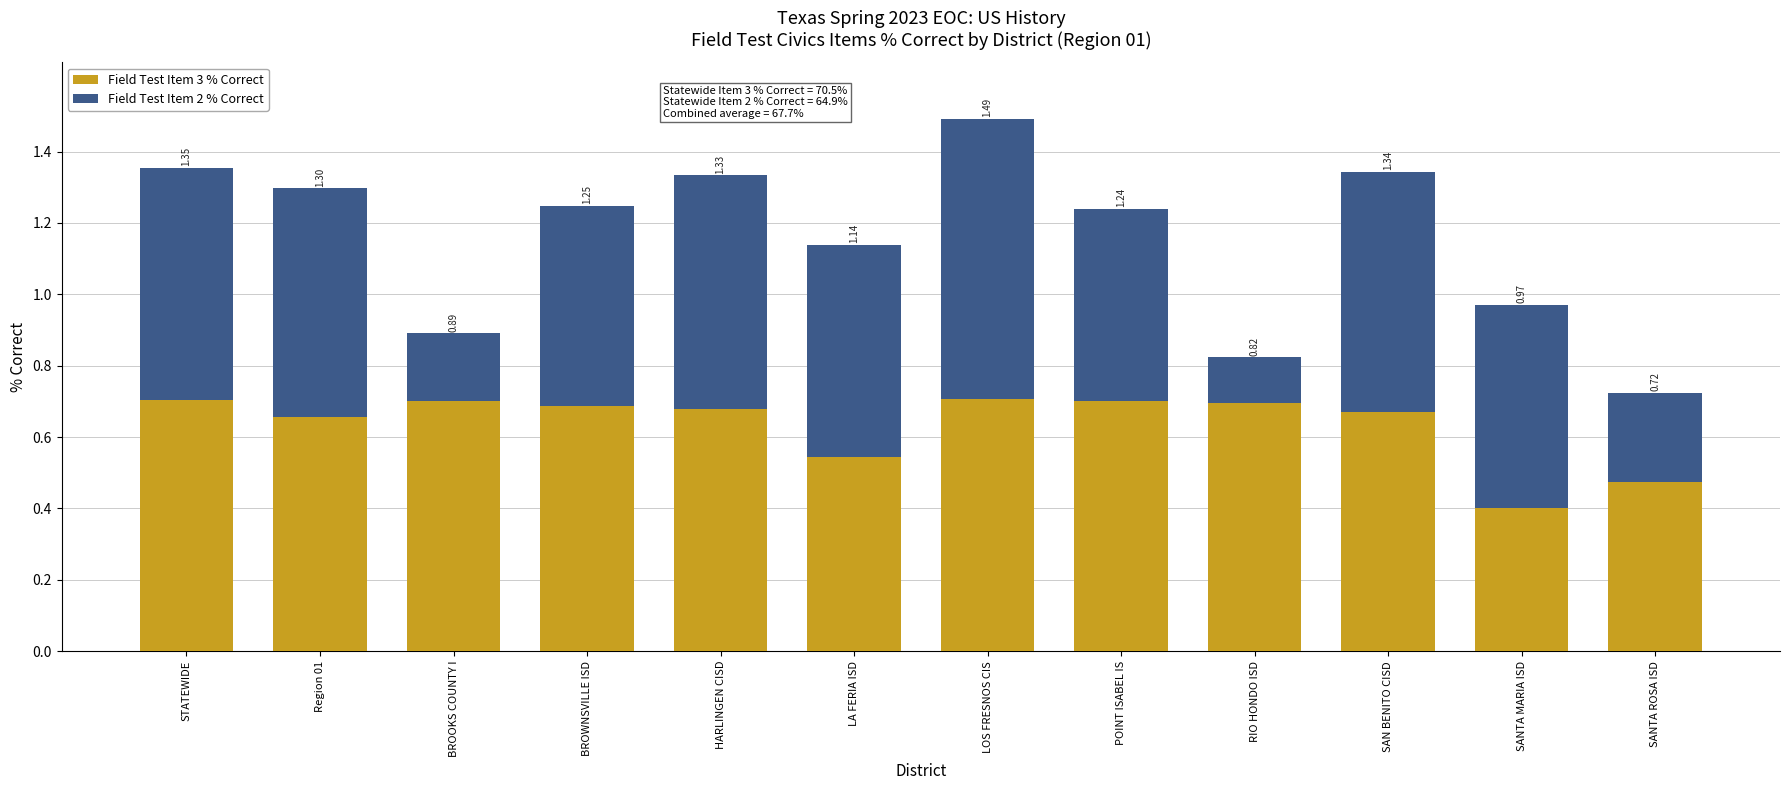

Rank the categories by Field Test Item 3 % Correct value from lowest to highest.

SANTA MARIA ISD, SANTA ROSA ISD, LA FERIA ISD, Region 01, SAN BENITO CISD, HARLINGEN CISD, BROWNSVILLE ISD, RIO HONDO ISD, BROOKS COUNTY I, POINT ISABEL IS, STATEWIDE, LOS FRESNOS CIS